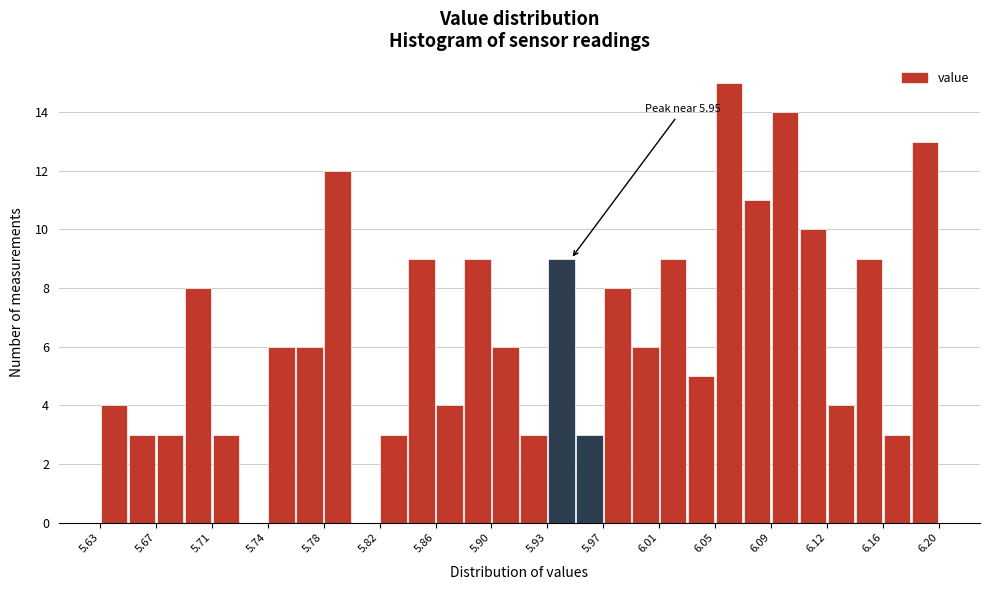

Read against the x-axis, roughly where is the centre of the tallest bar?

6.060